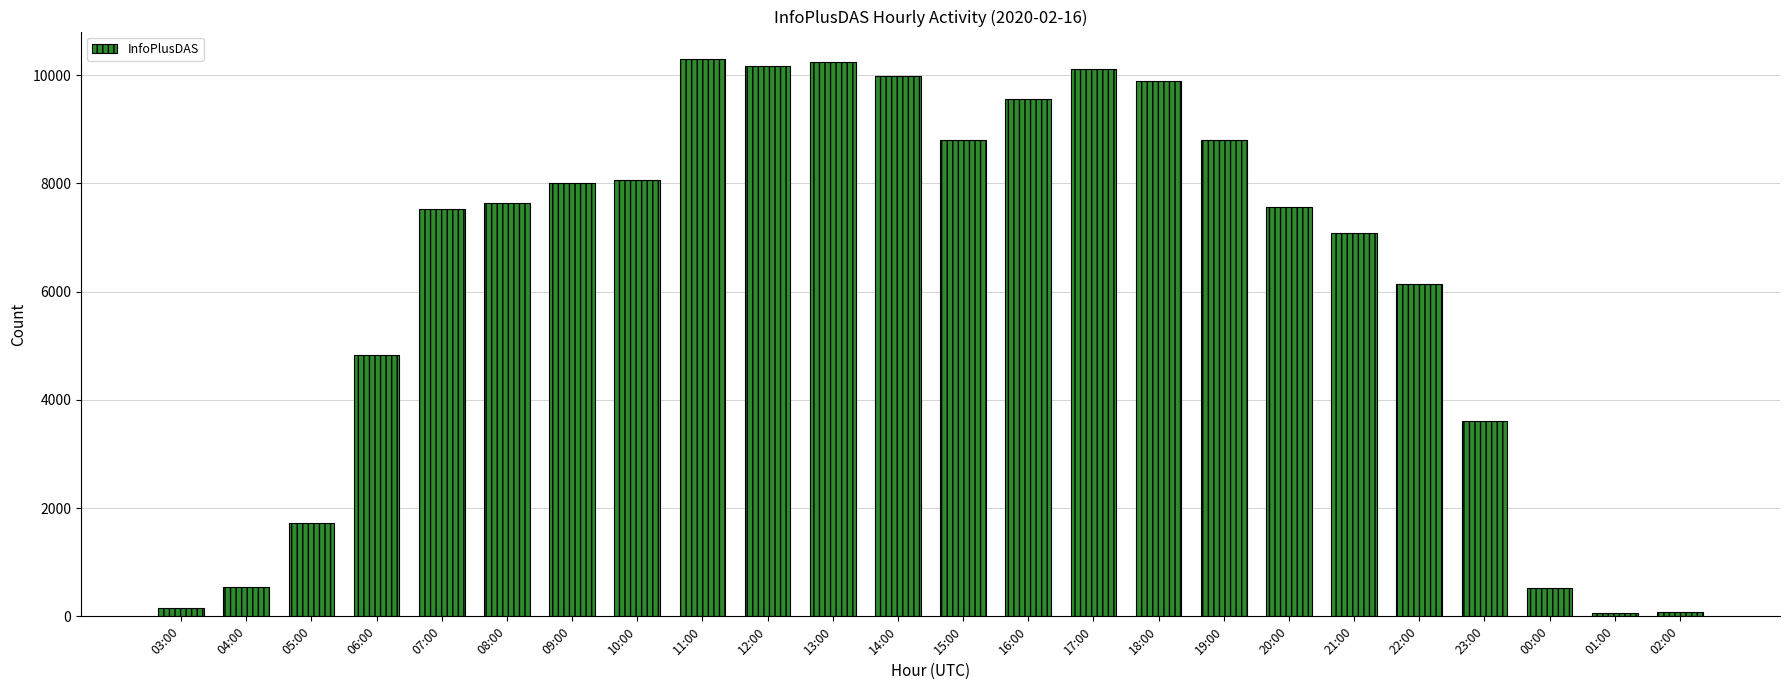

How many values are below 7630?

12